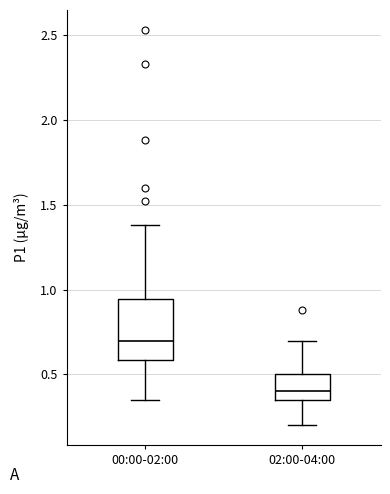

Which box's median line is the lowest?

02:00-04:00